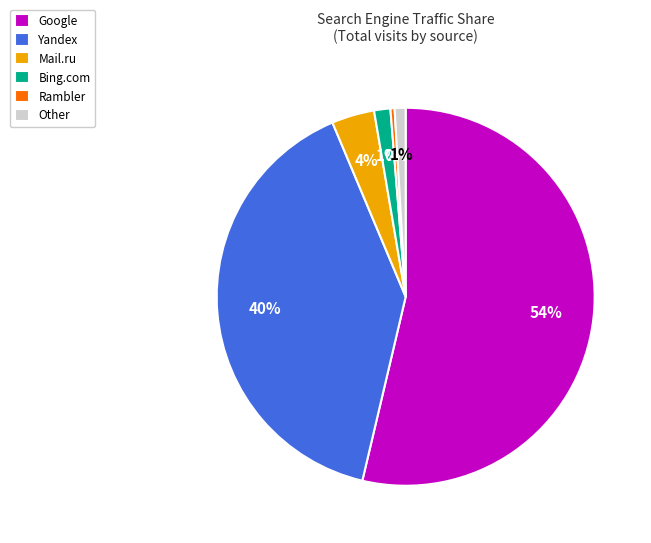

How many slices are in this pie chart?

6